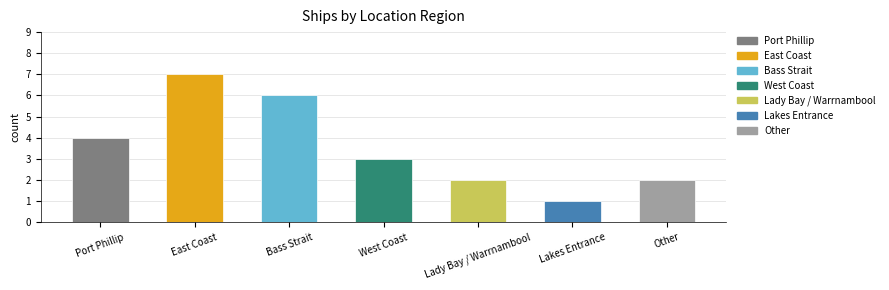

What is the label of the 6th bar from the left?

Lakes Entrance